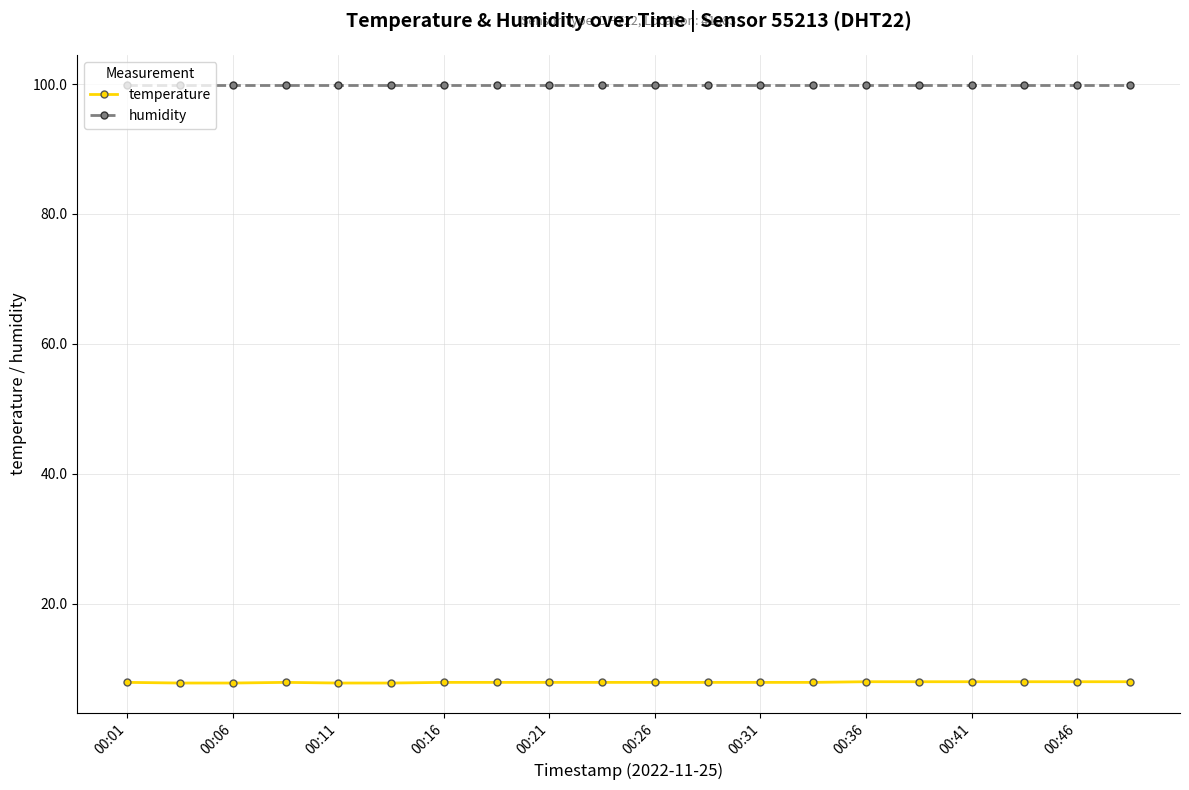

What is the value of the temperature point at the 3rd from the left?

7.8